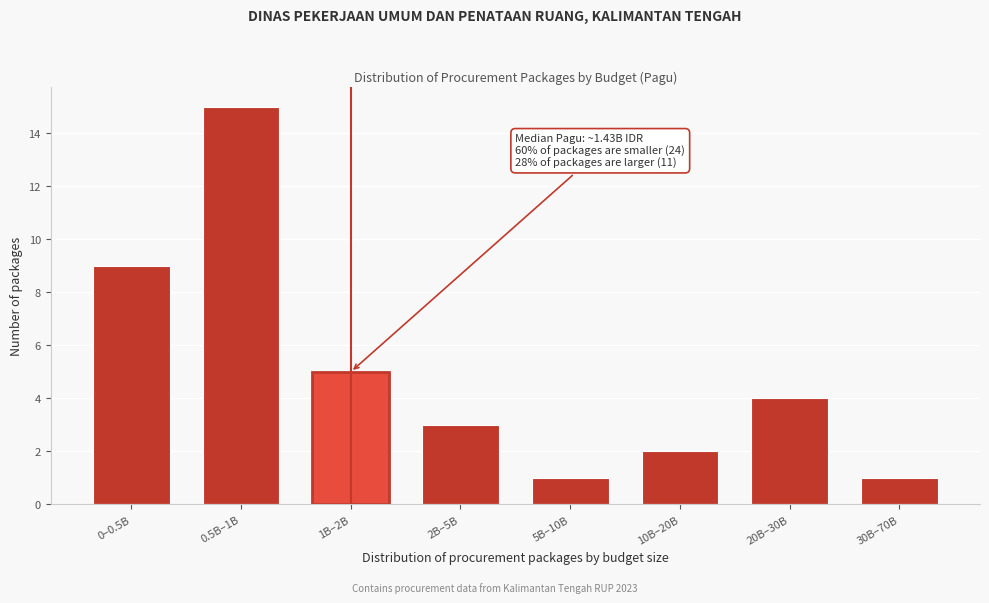

Reading left to right, list all the values displayed in this chart.

0–0.5B=9	0.5B–1B=15	1B–2B=5	2B–5B=3	5B–10B=1	10B–20B=2	20B–30B=4	30B–70B=1